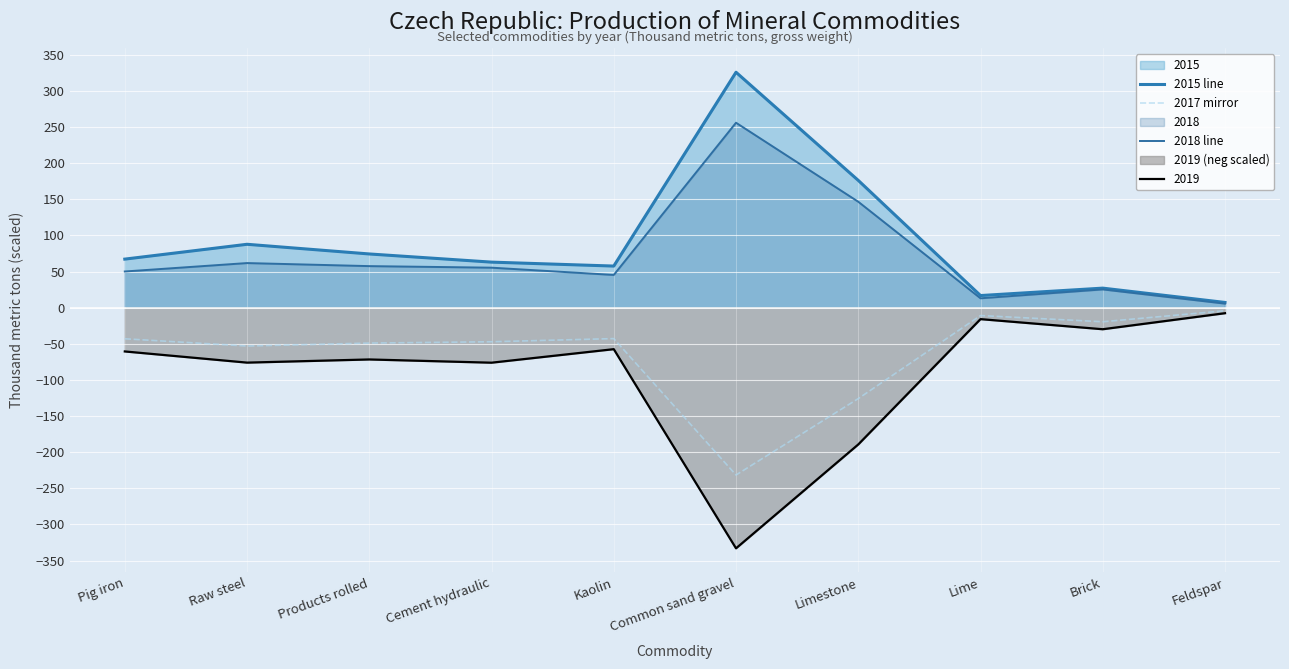

Which series has the widest spread of values?

2015 line